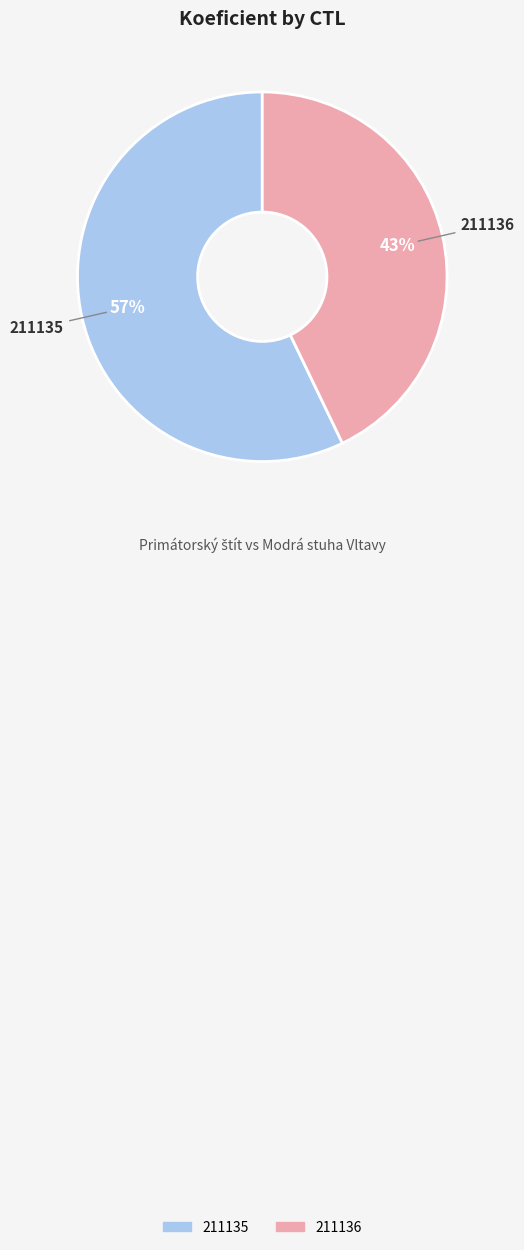

To the nearest percent, what portion does 211135 represent?

57%